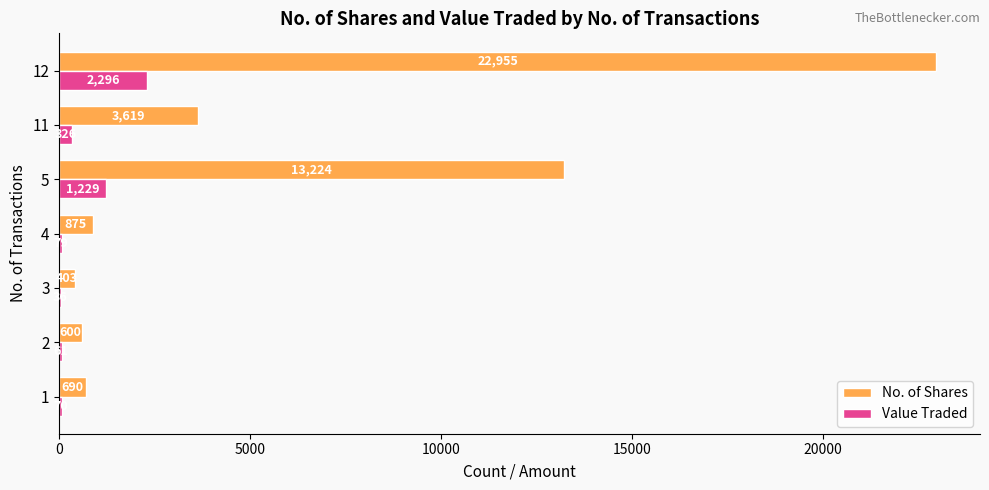

What is the maximum value for Value Traded?

2296